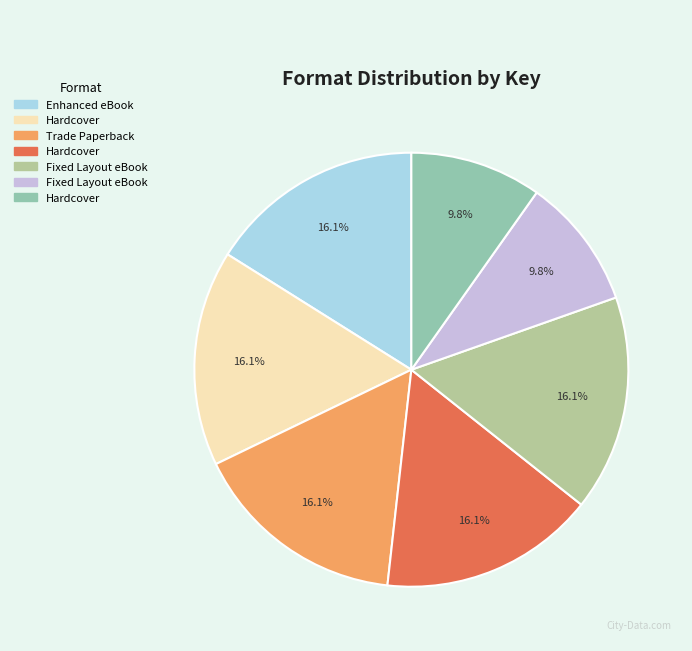

Is there any slice that represents more than half of the pie?

No